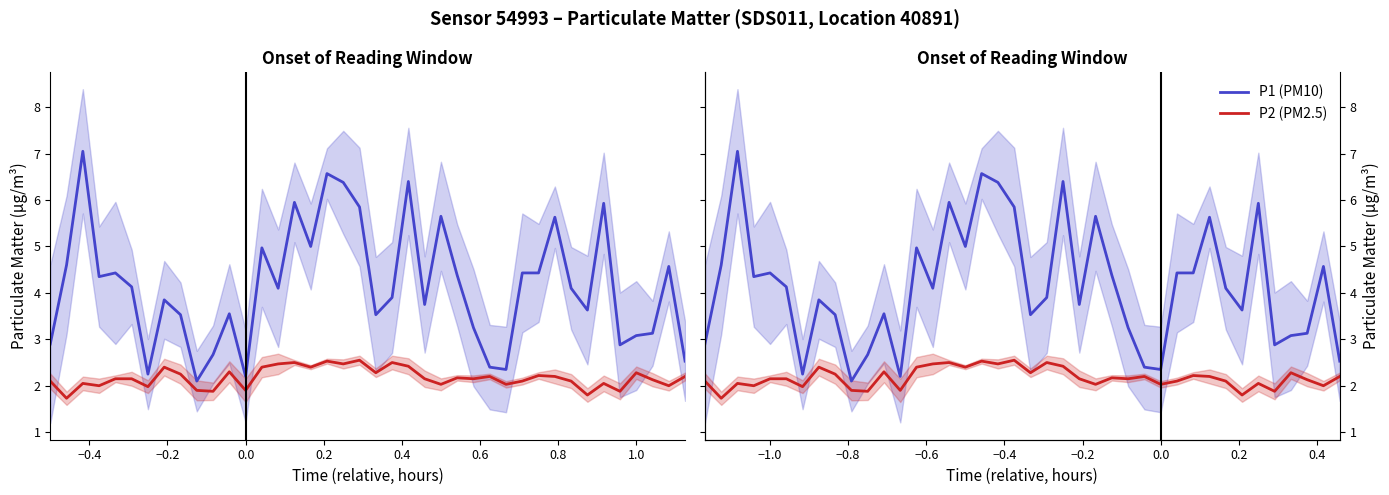

In P2 (PM2.5), how many points are lower than both neighbors (excluding endpoints)?

14